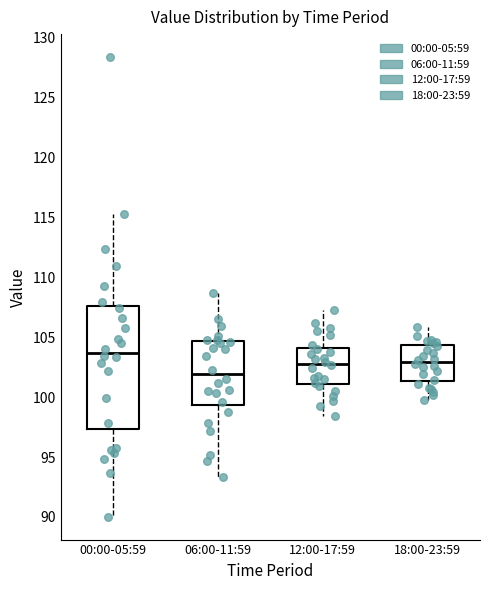

Reading left to right, read every box against the y-axis: the position of its median line, the range the box covers, and the ends of its whiskers. The values are not printed on the chart, so give them approximately, as read against the axis.

00:00-05:59: median 103.5, box 97.5 to 107.5, whiskers 90.0 to 115.5
06:00-11:59: median 102.0, box 99.5 to 104.5, whiskers 93.5 to 108.5
12:00-17:59: median 103.0, box 101.0 to 104.0, whiskers 98.5 to 107.5
18:00-23:59: median 103.0, box 101.5 to 104.5, whiskers 100.0 to 106.0